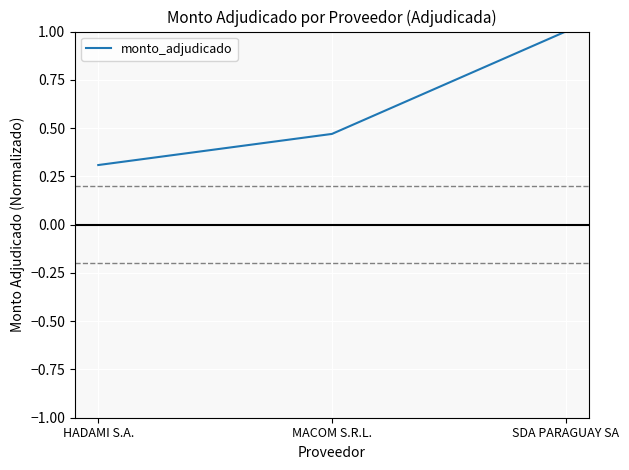

Count the number of categories in the chart.

3